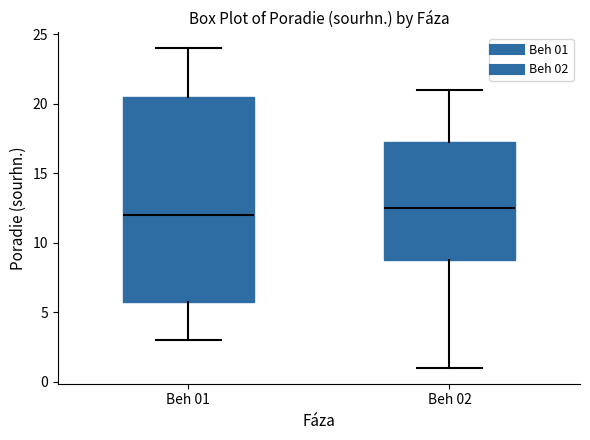

Which box has the lowest median line?

Beh 01